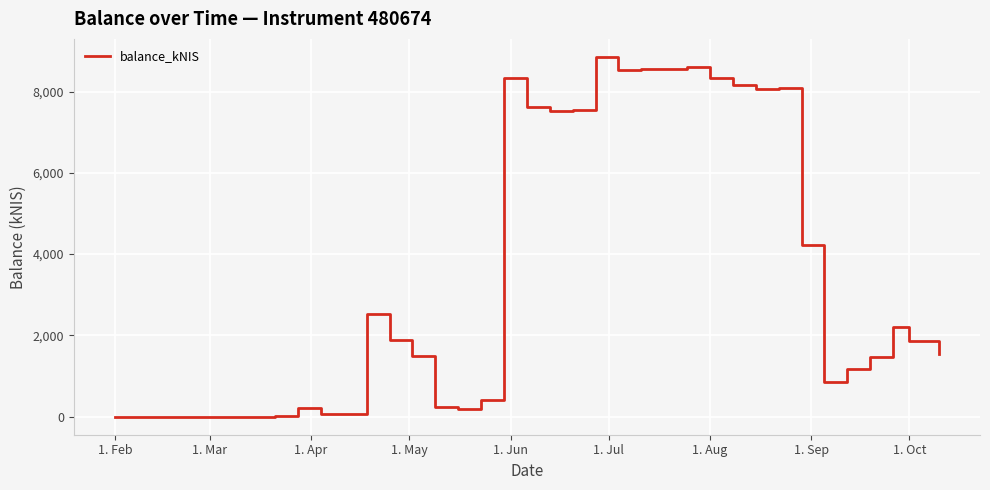

What is the greatest value displayed?

8851.7